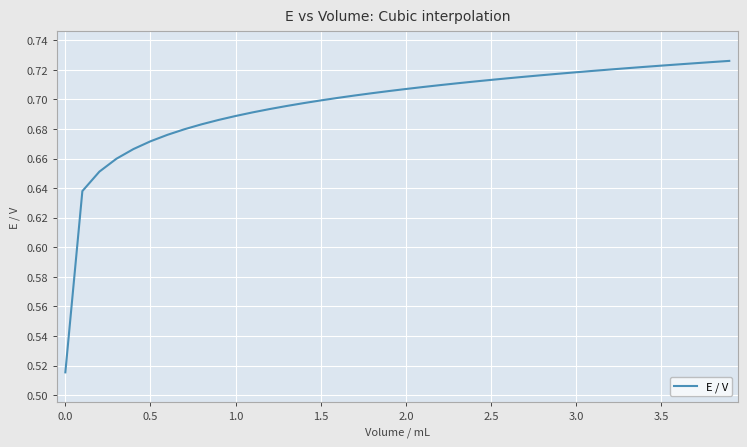

Reading left to right, transcribe all the data shown in this chart.

0.5	0.6	0.7	0.7	0.7	0.7	0.7	0.7	0.7	0.7	0.7	0.7	0.7	0.7	0.7	0.7	0.7	0.7	0.7	0.7	0.7	0.7	0.7	0.7	0.7	0.7	0.7	0.7	0.7	0.7	0.7	0.7	0.7	0.7	0.7	0.7	0.7	0.7	0.7	0.7